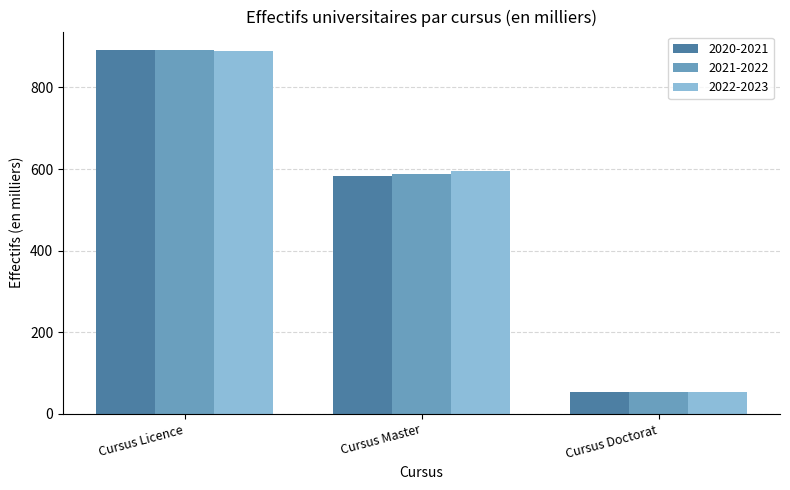

What is the label of the 1st bar from the left?

Cursus Licence